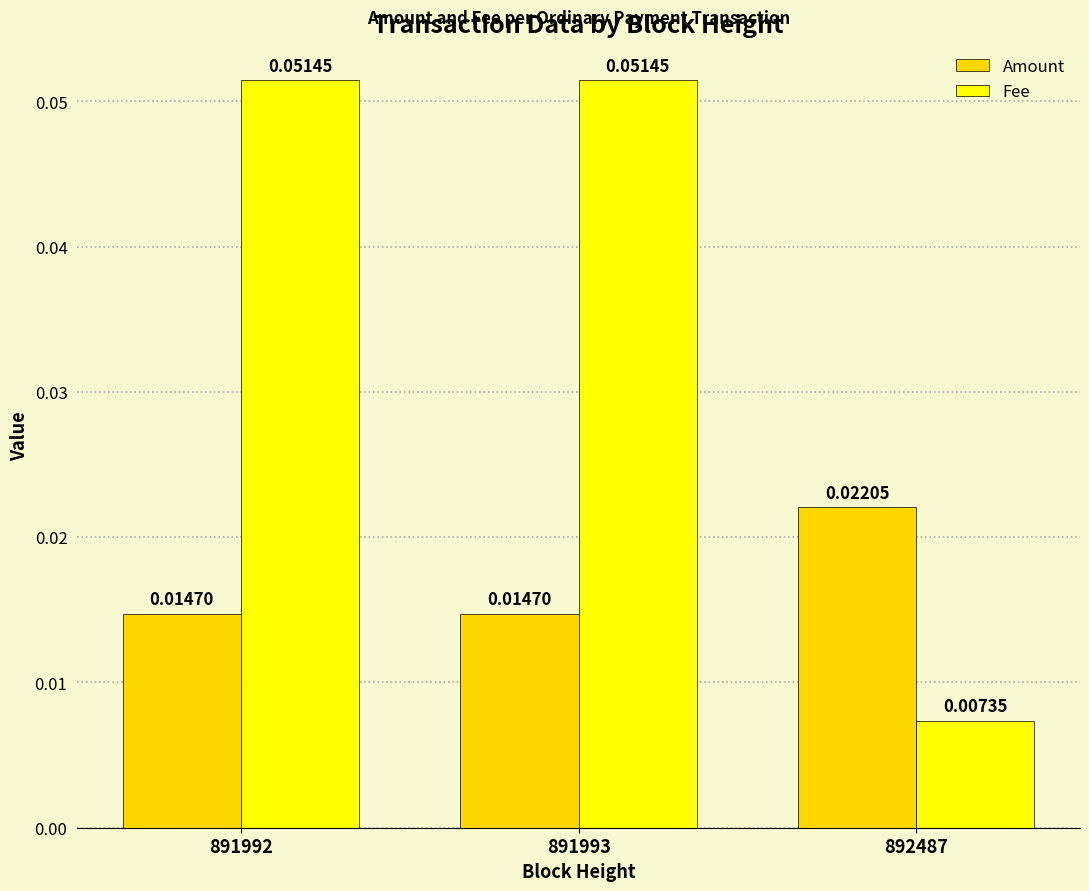

Is the value of Fee at 891993 greater than the value of Amount at 891992?

Yes